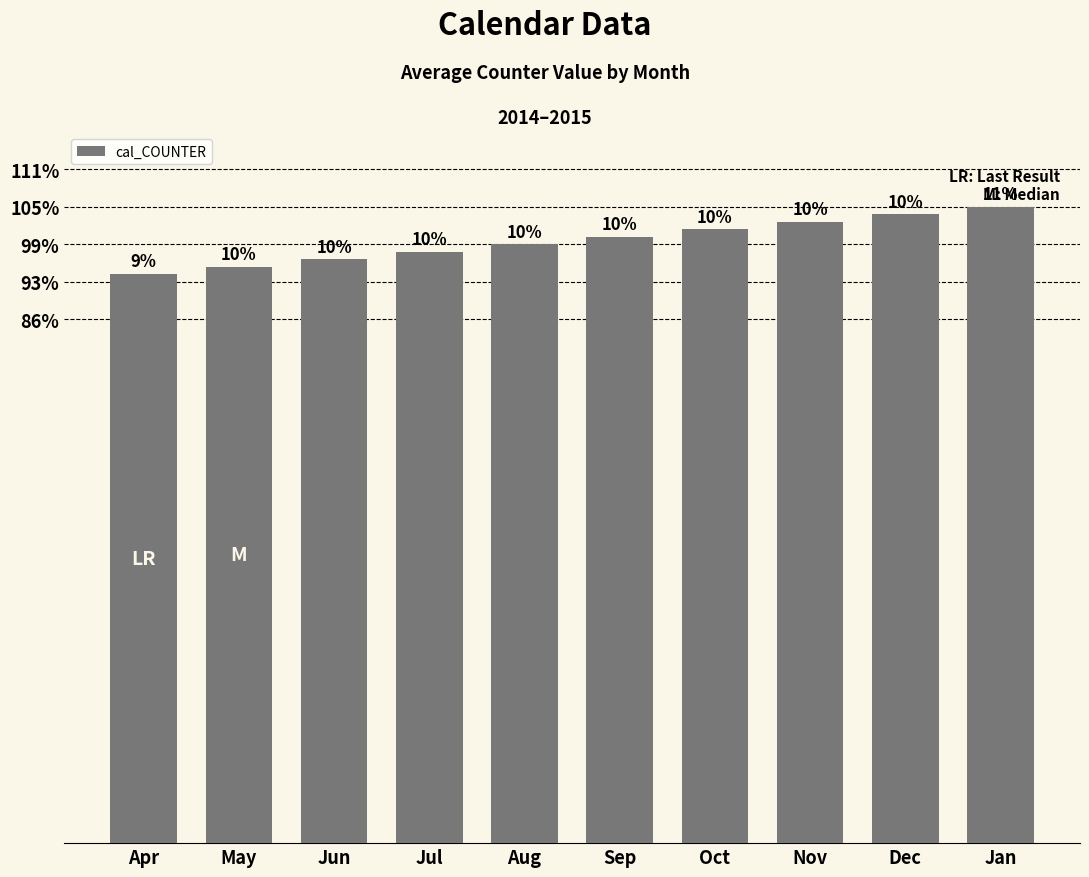

What is the average value?

80